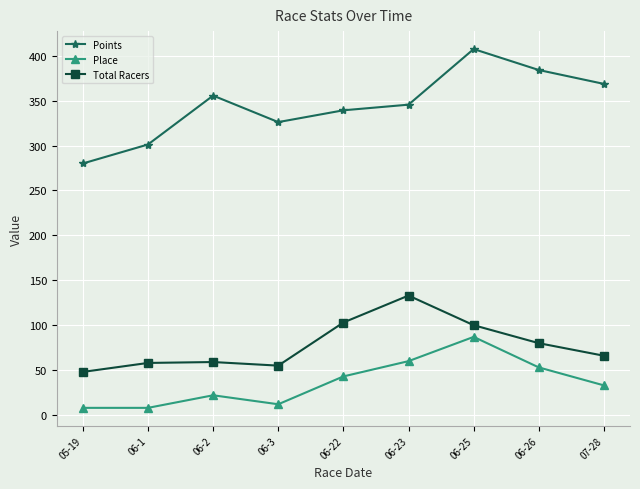

How many lines are shown in the chart?

3